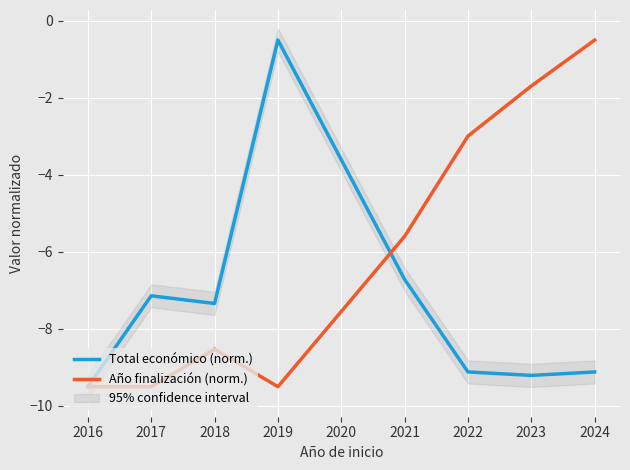

Which category has the lowest value in the Total económico (norm.) series?

2016